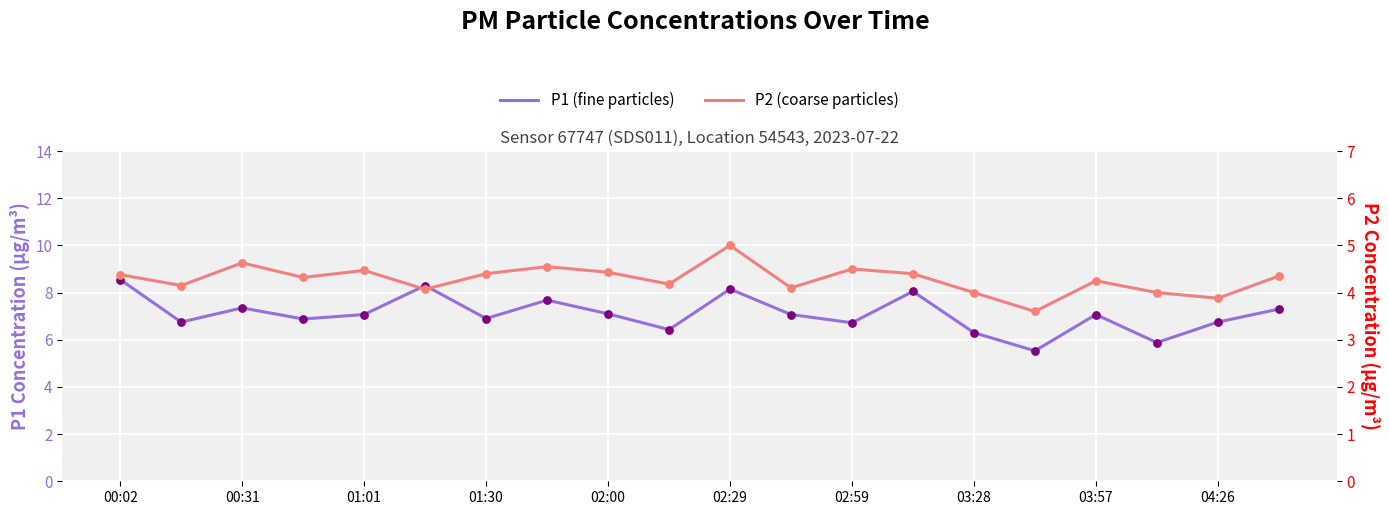

What are all the series names shown in the legend?

P1 (fine particles), P2 (coarse particles)